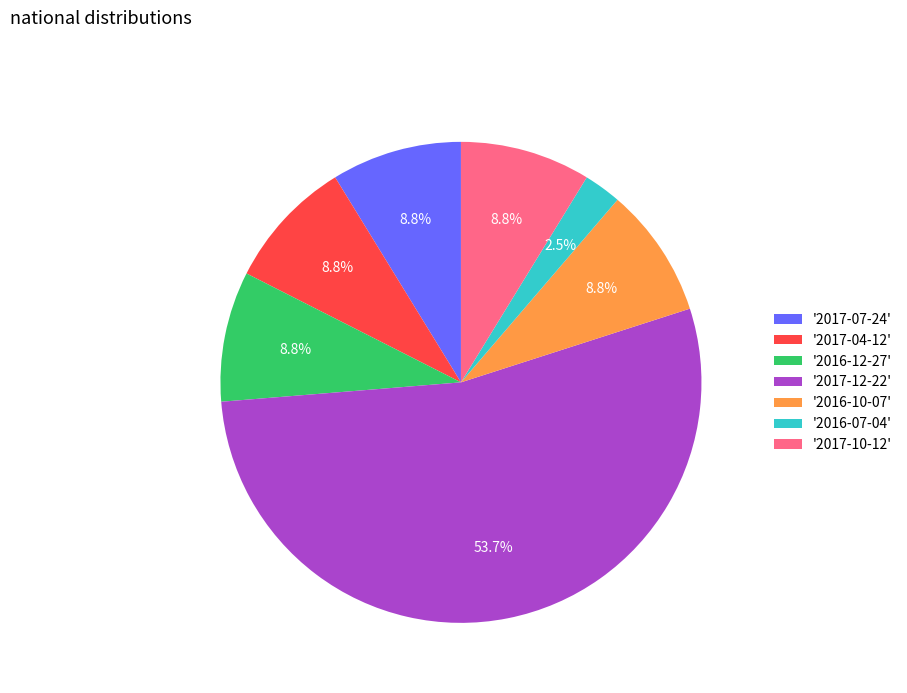

What is the majority slice?

'2017-12-22'